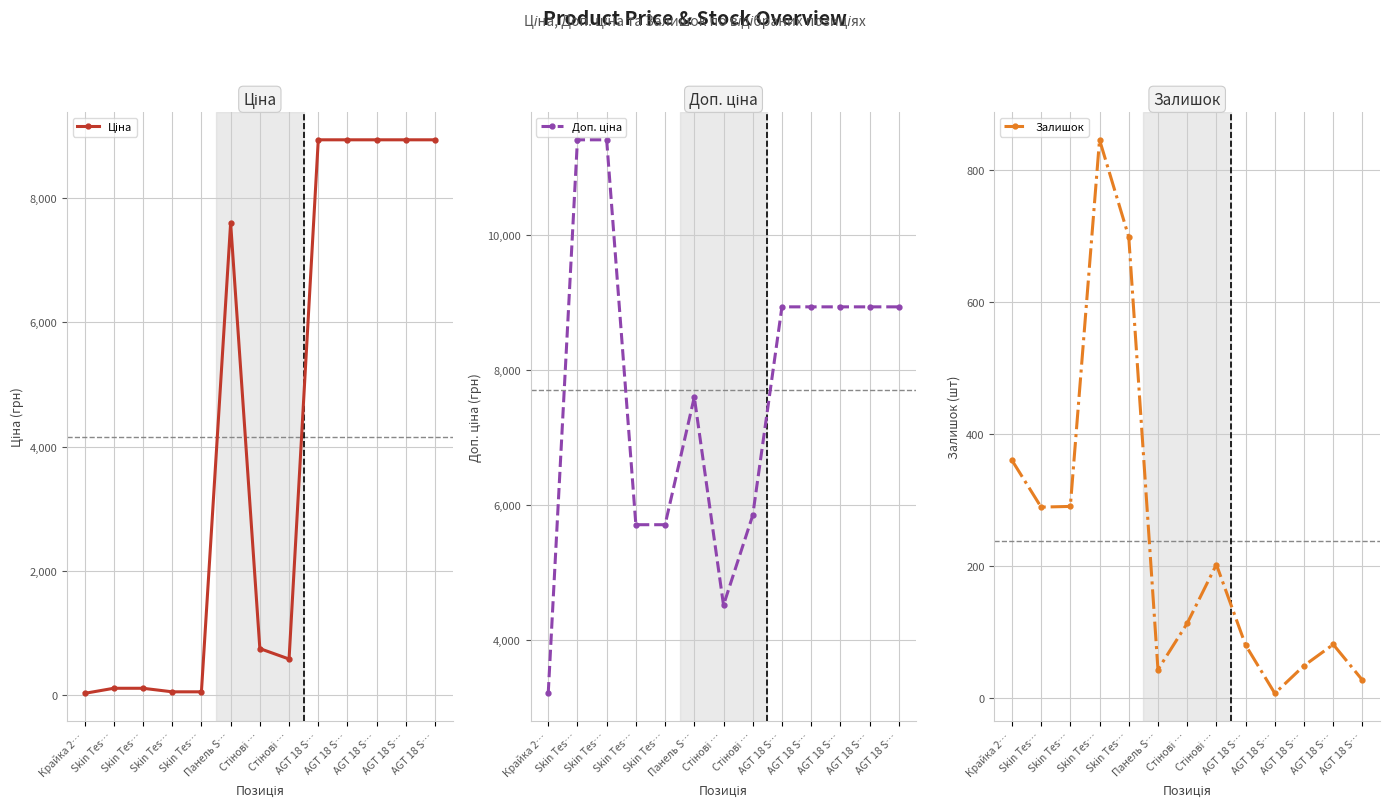

True or false: Ціна and Доп. ціна intersect in this chart.

False